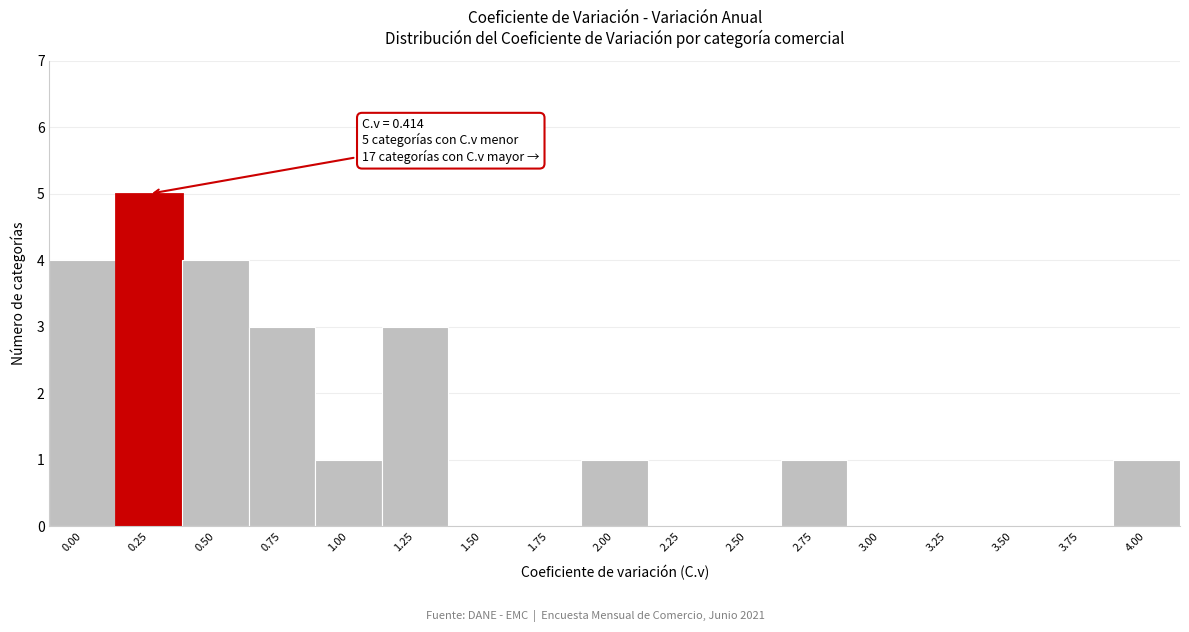

Reading left to right, list all the values displayed in this chart.

0.00=4	0.25=5	0.50=4	0.75=3	1.00=1	1.25=3	1.50=0	1.75=0	2.00=1	2.25=0	2.50=0	2.75=1	3.00=0	3.25=0	3.50=0	3.75=0	4.00=1